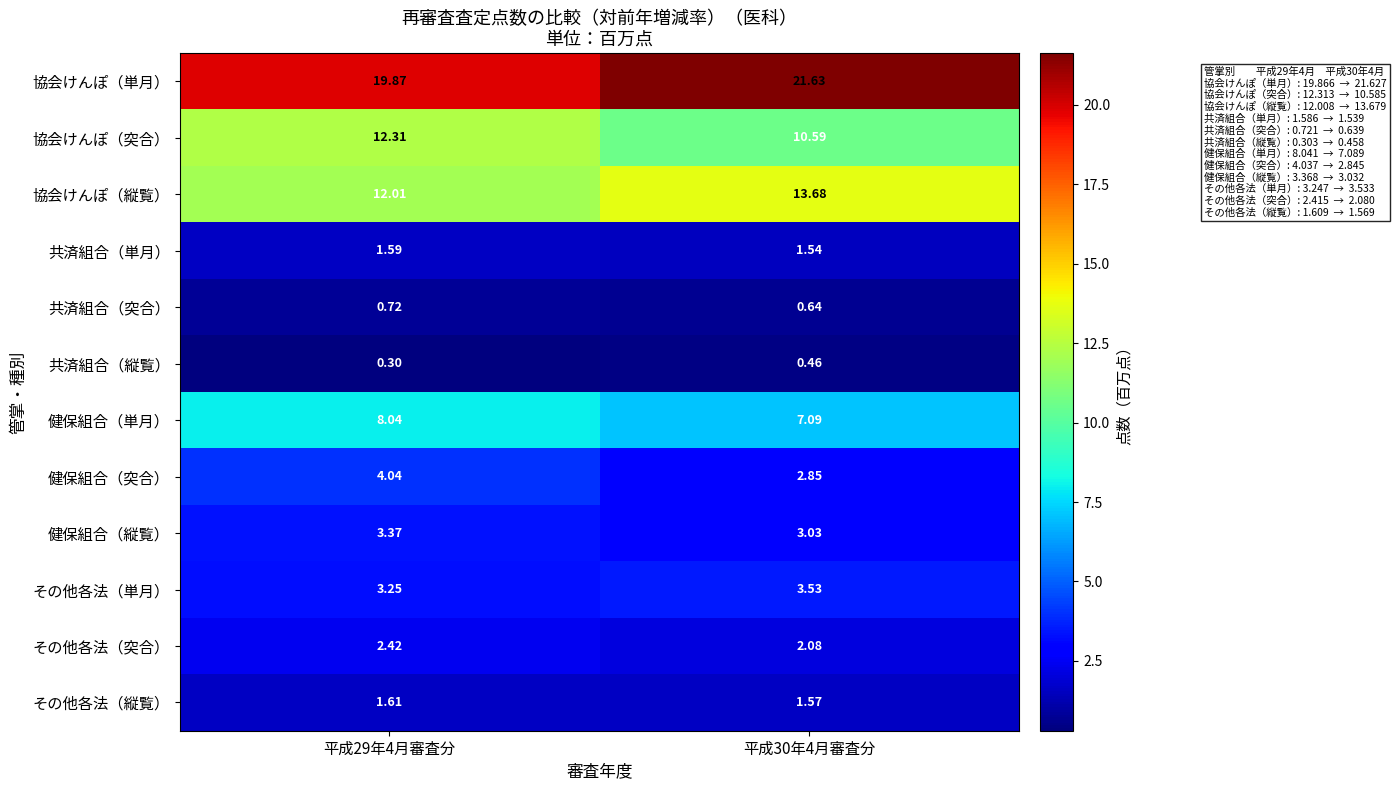

Which series has the largest total across all categories?

協会けんぽ（単月）